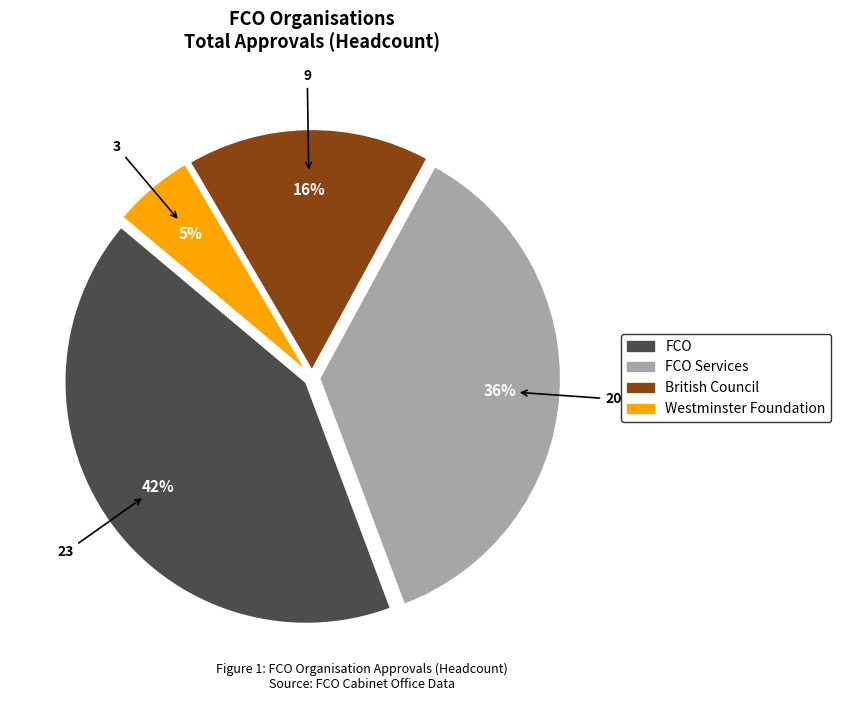

Is the sum of FCO Services and FCO greater than half?

Yes